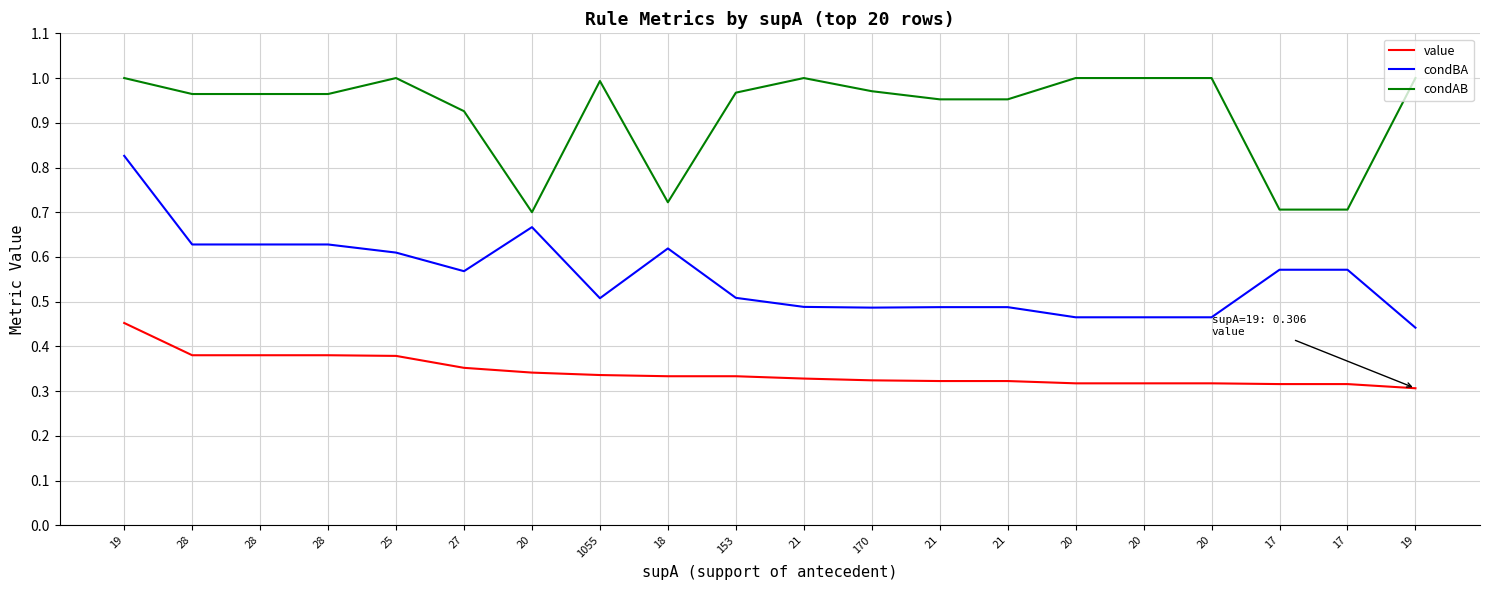

How many value values are between 0 and 1?

20